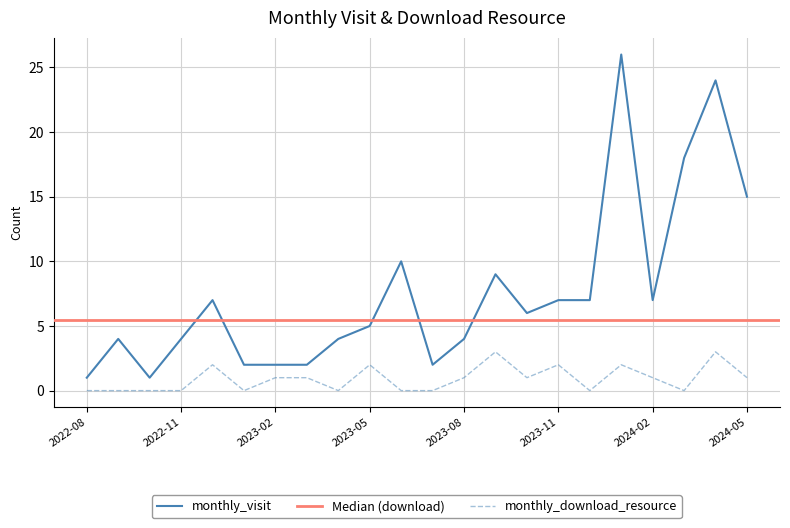

What is the difference between the monthly_visit values at 2024-01 and 2024-05?

11